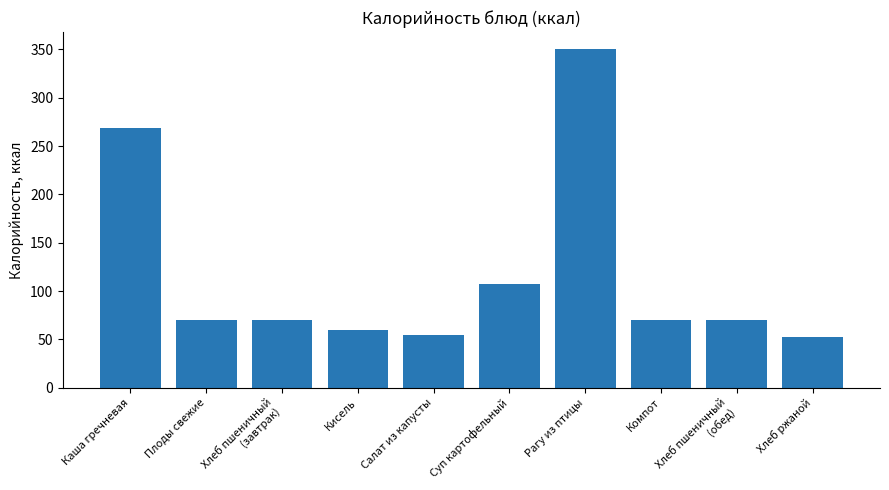

The chart shows a value of 96.8 at Салат из капусты. True or false?

False